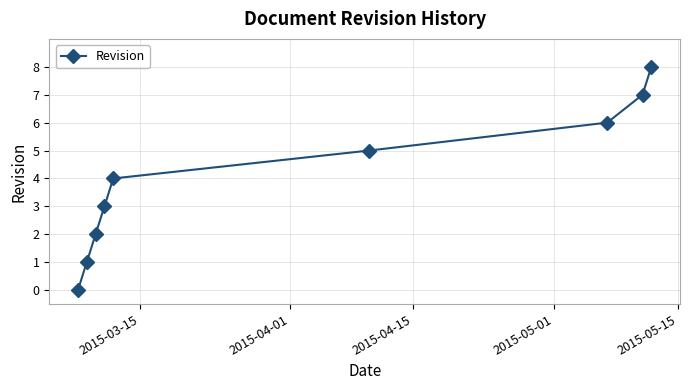

Does the chart have visible grid lines?

Yes